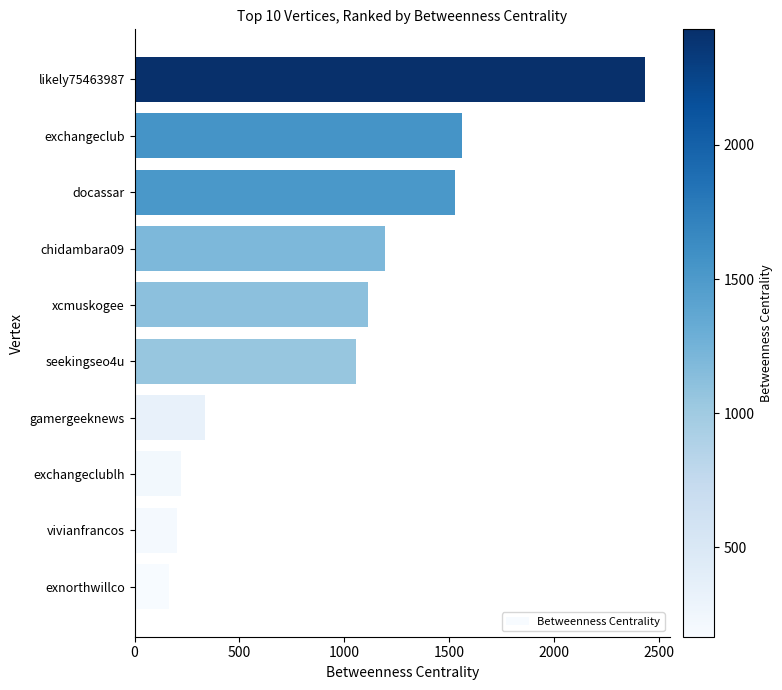

The chart shows a value of 489.4 at gamergeeknews. True or false?

False